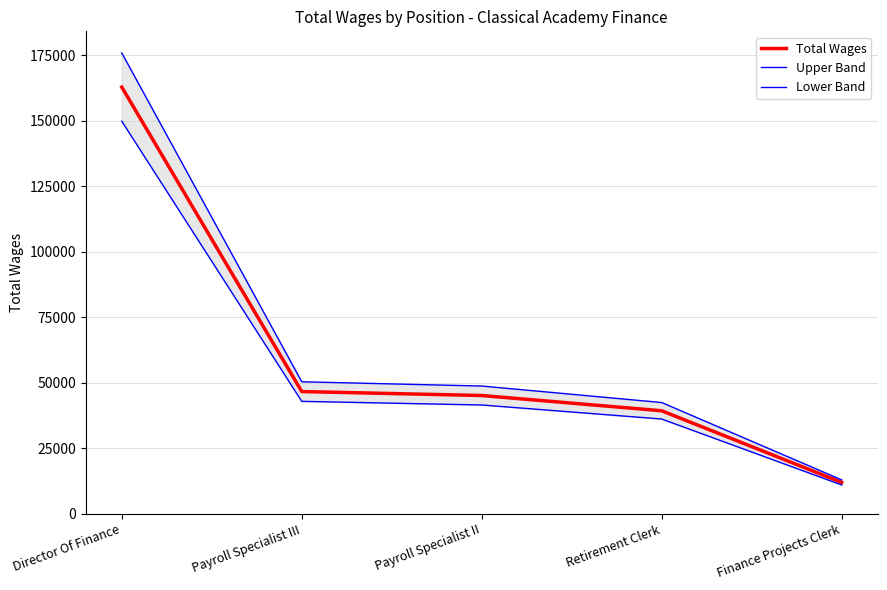

What position from the left is Payroll Specialist III?

2